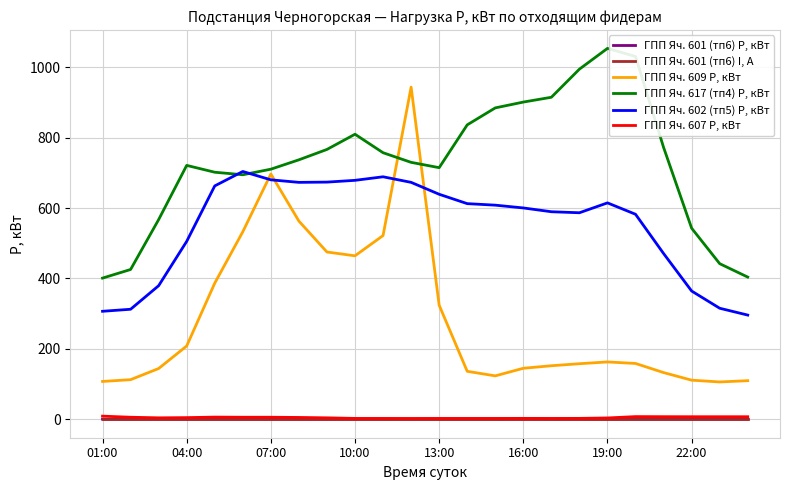

What is the greatest value displayed?

1054.1